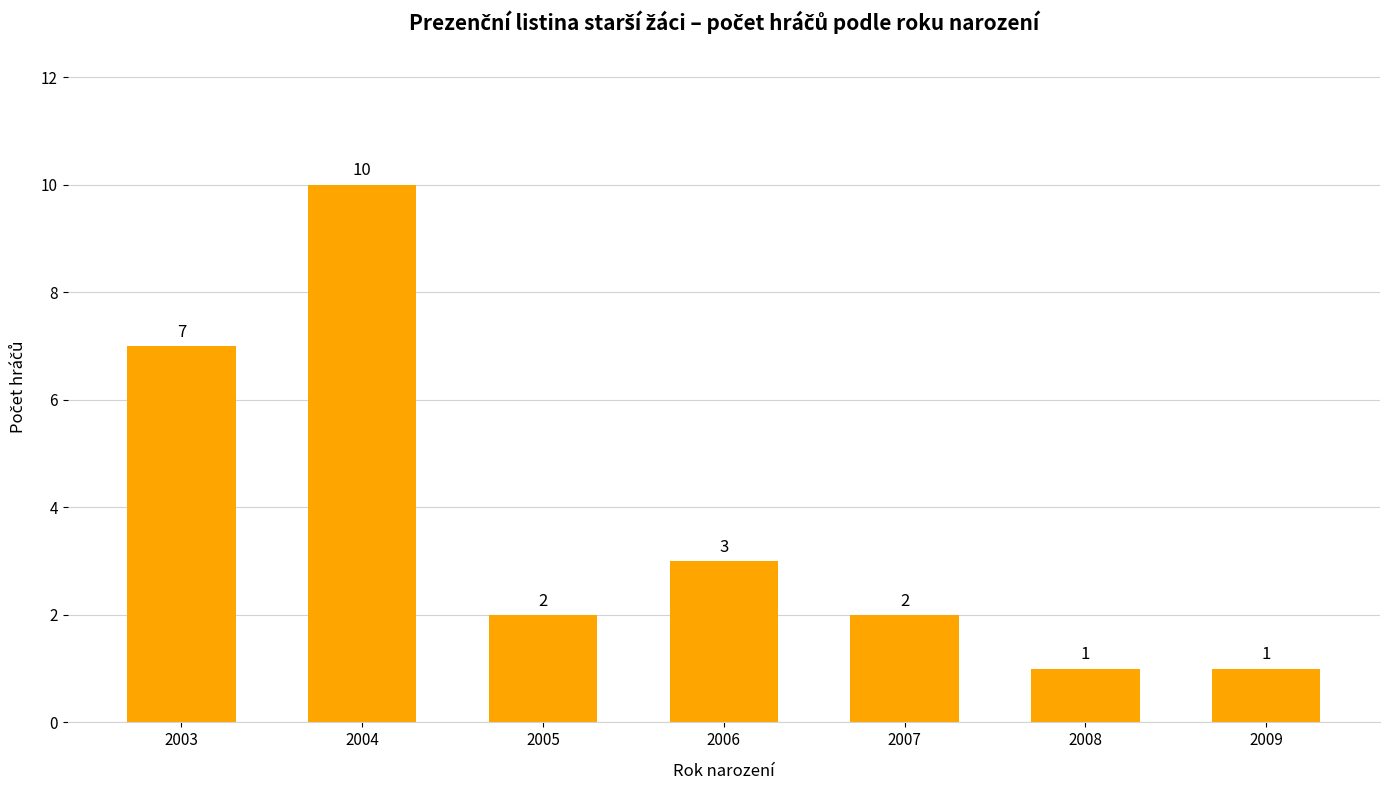

True or false: the data shows 1 at 2005.

False